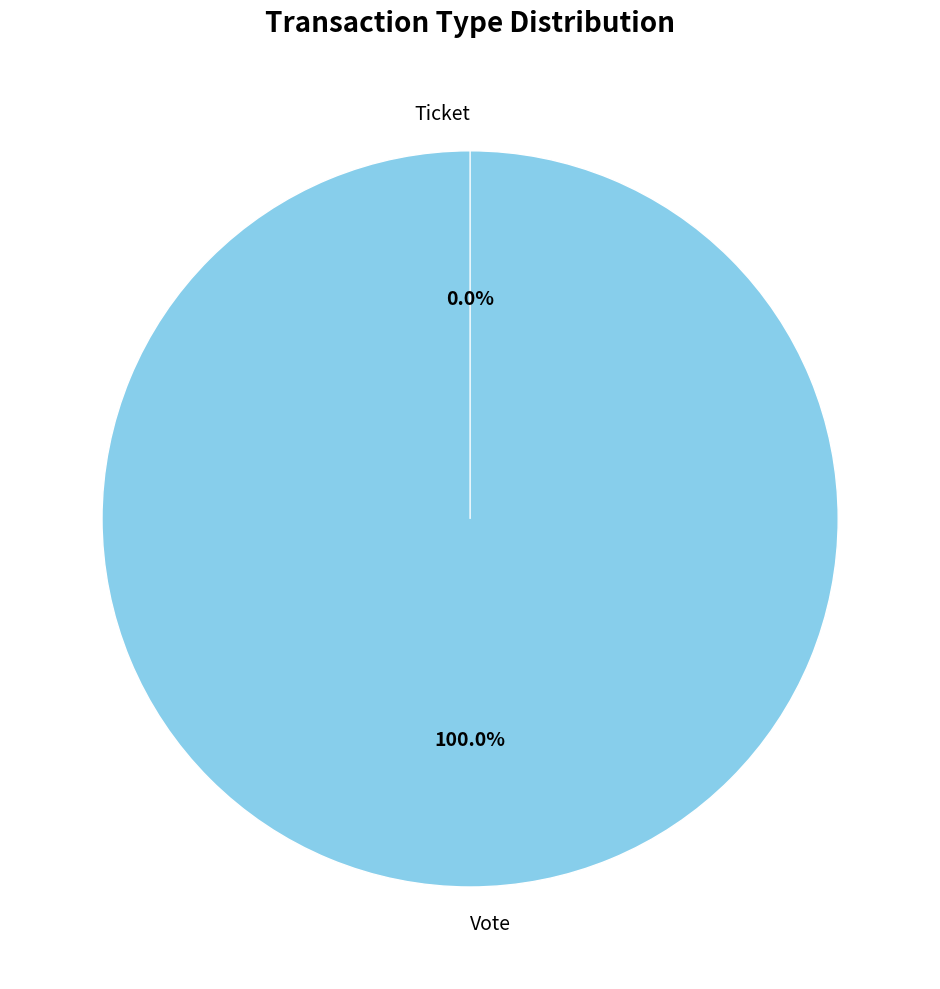

To the nearest percent, what is the average slice percentage?

50%